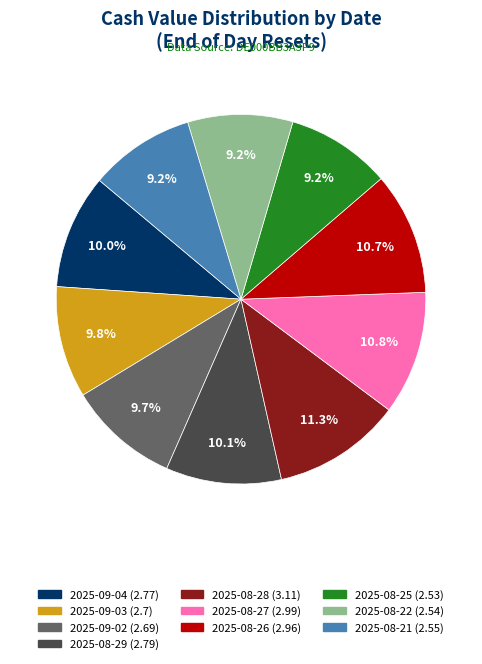

To the nearest percent, what portion does 2025-08-28 represent?

11%